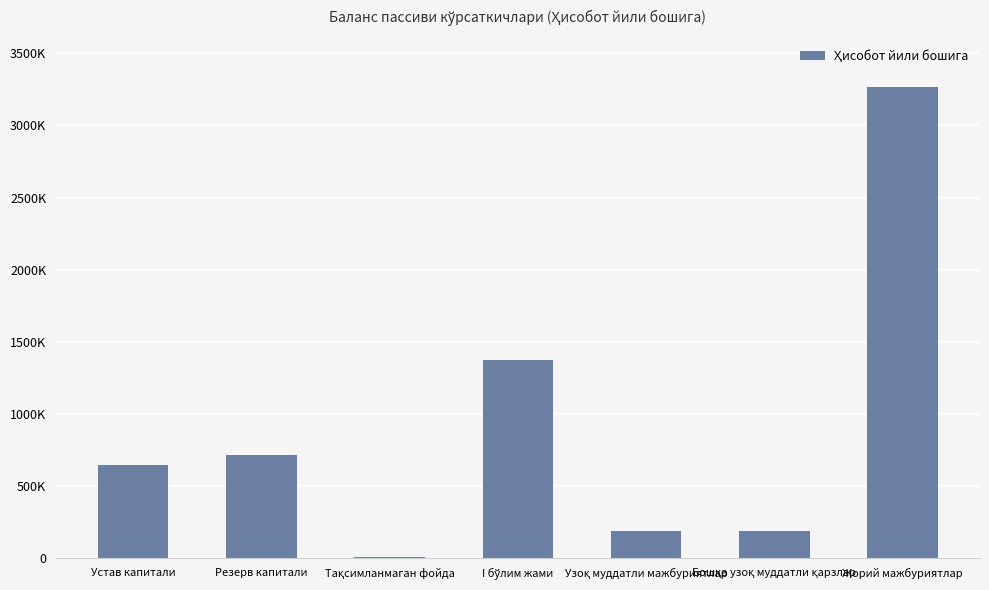

Rank the categories by value from highest to lowest.

Жорий мажбуриятлар, I бўлим жами, Резерв капитали, Устав капитали, Узоқ муддатли мажбуриятлар, Бошқа узоқ муддатли қарзлар, Тақсимланмаган фойда